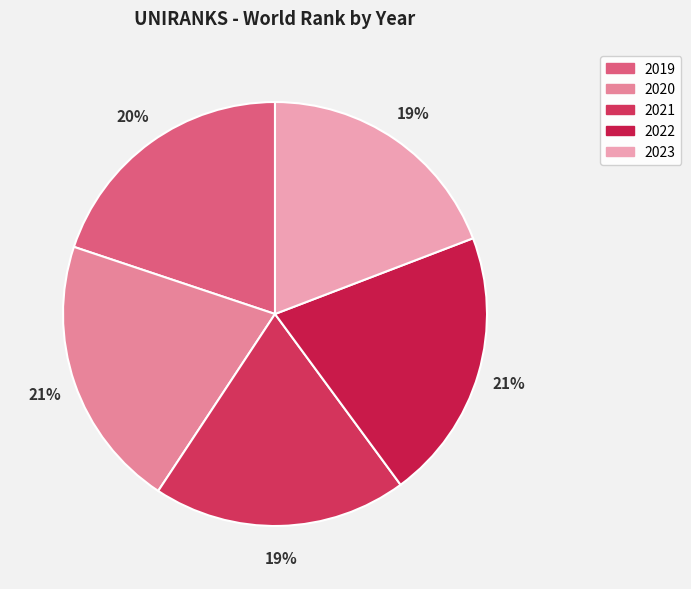

Is the sum of 2019 and 2023 greater than half?

No